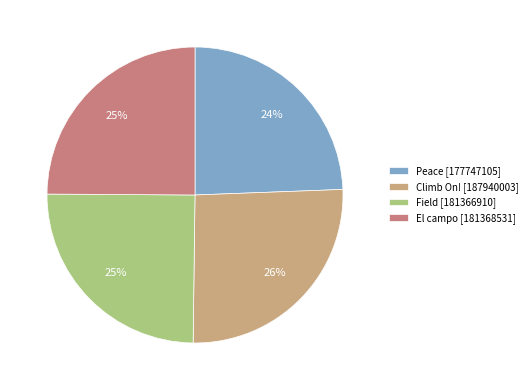

Count the number of slices in the pie.

4